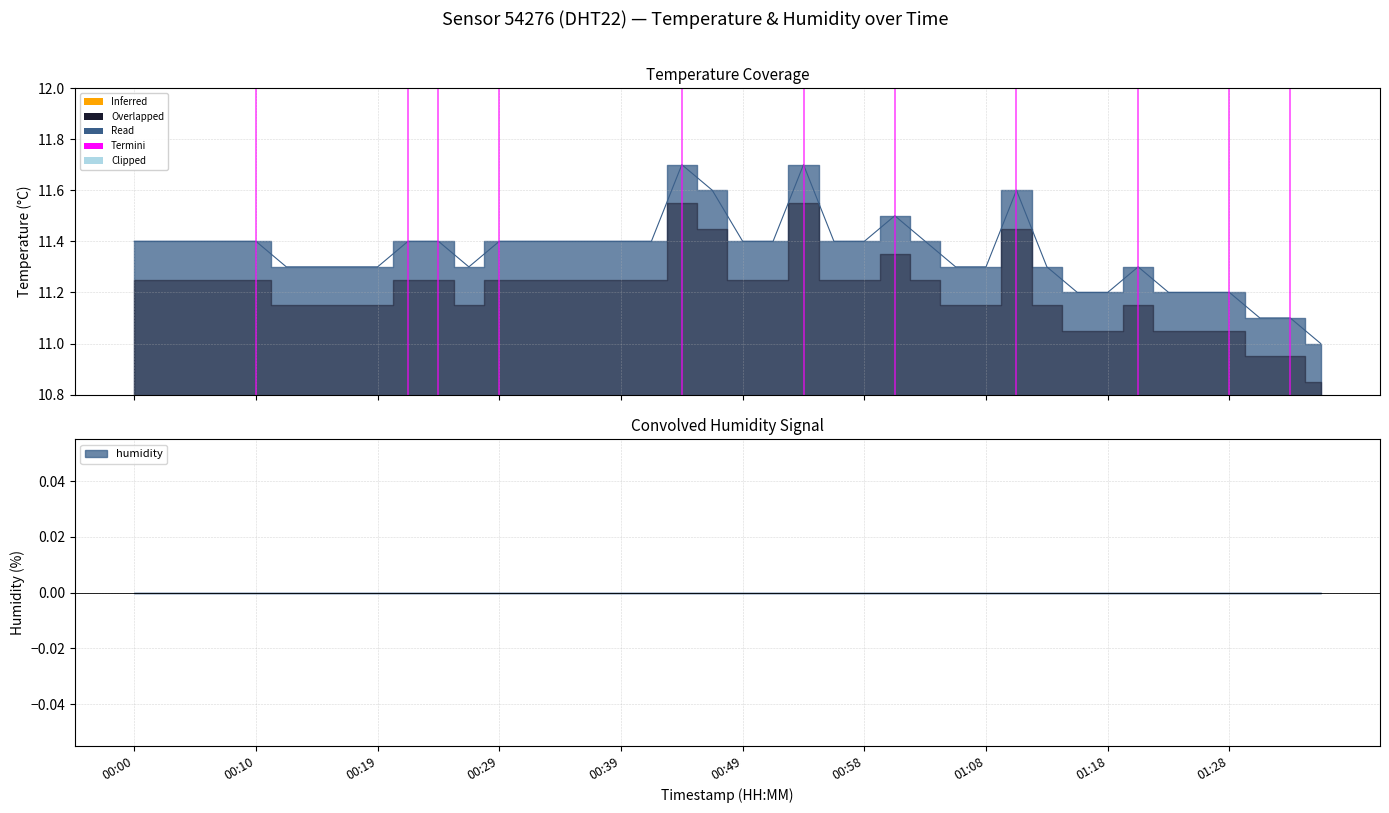

How many lines are shown in the chart?

1